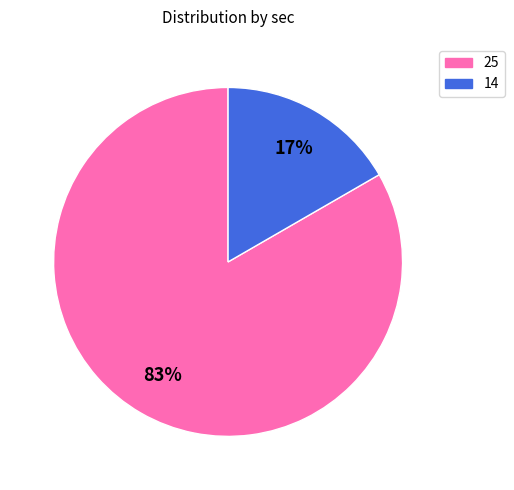

To the nearest percent, what is the combined percentage of 25 and 14?

100%